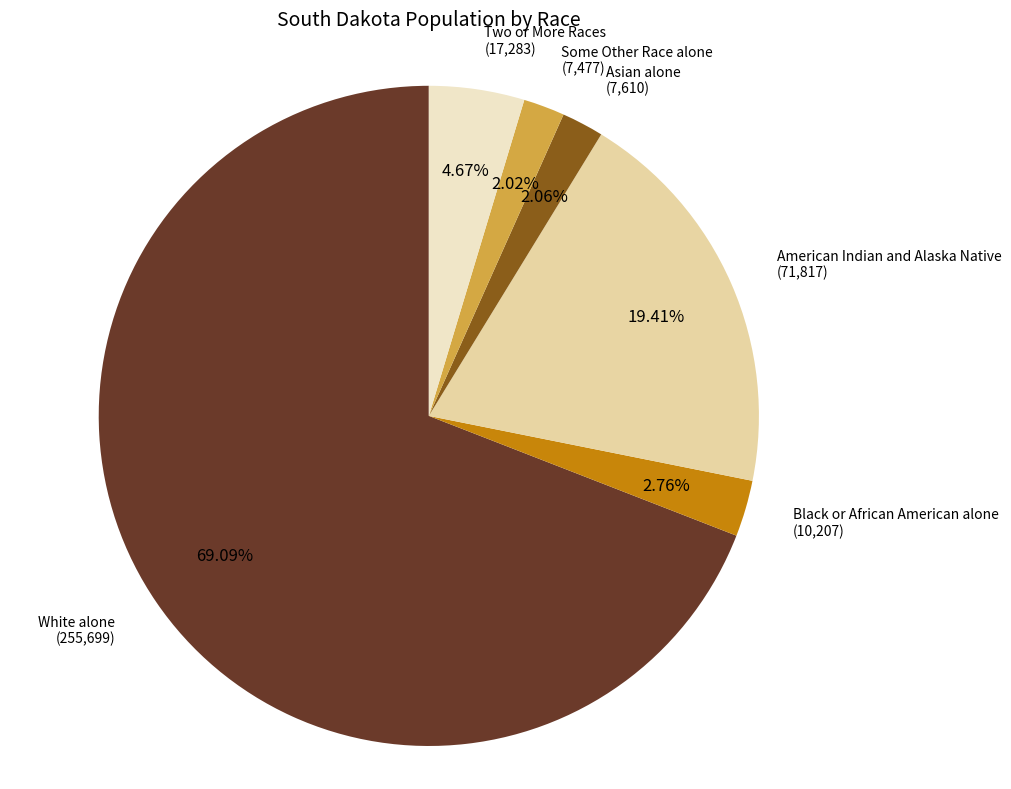

Is there any slice that represents more than half of the pie?

Yes